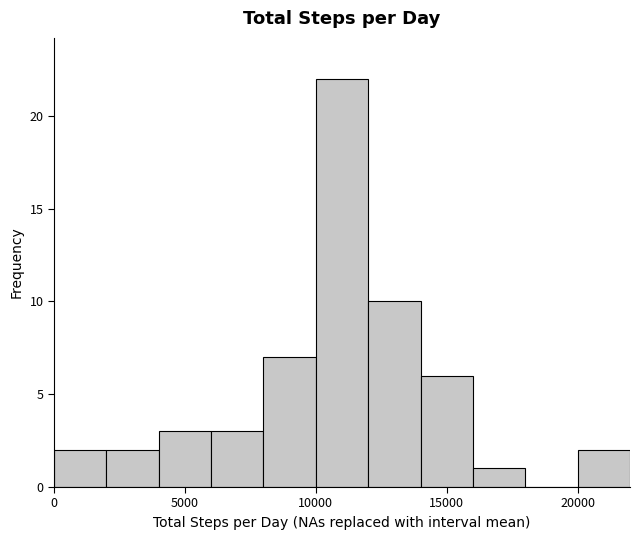

Over which range of the x-axis is the bar tallest?

10000 to 12000